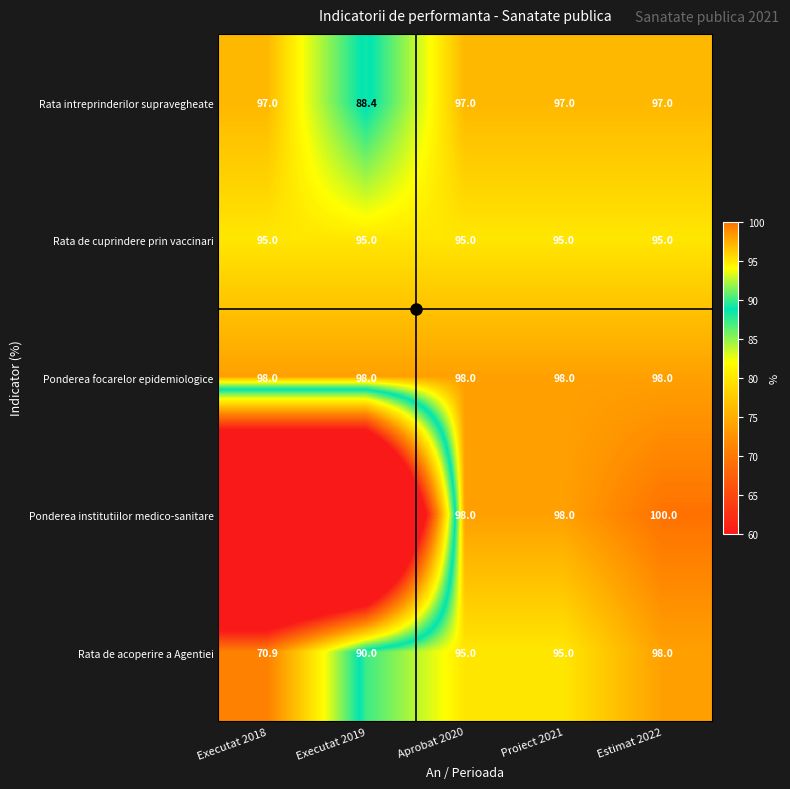

At which category is the sum across all series the highest?

Estimat 2022